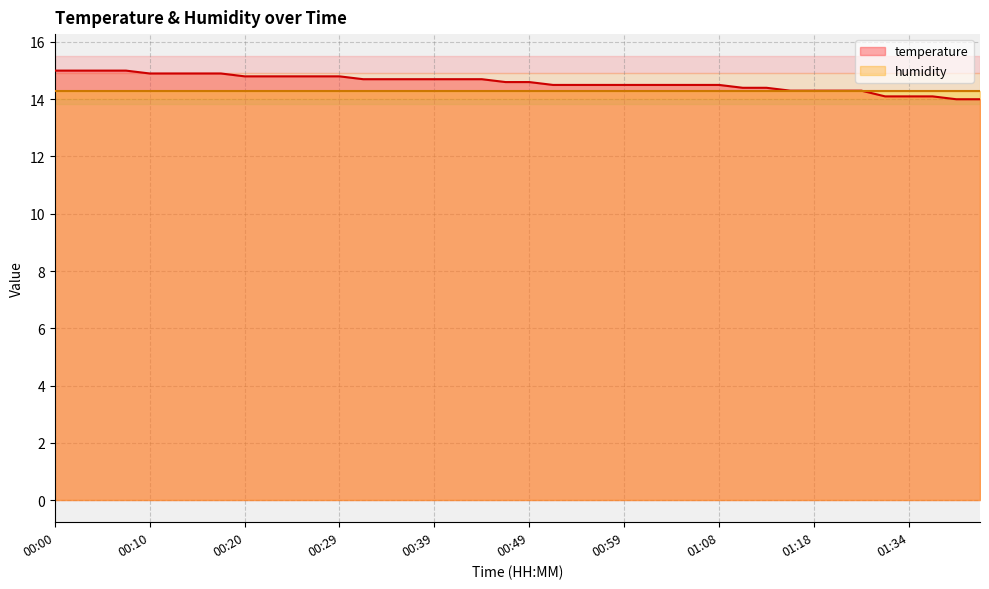

At which category does the chart reach its peak across all series?

00:00